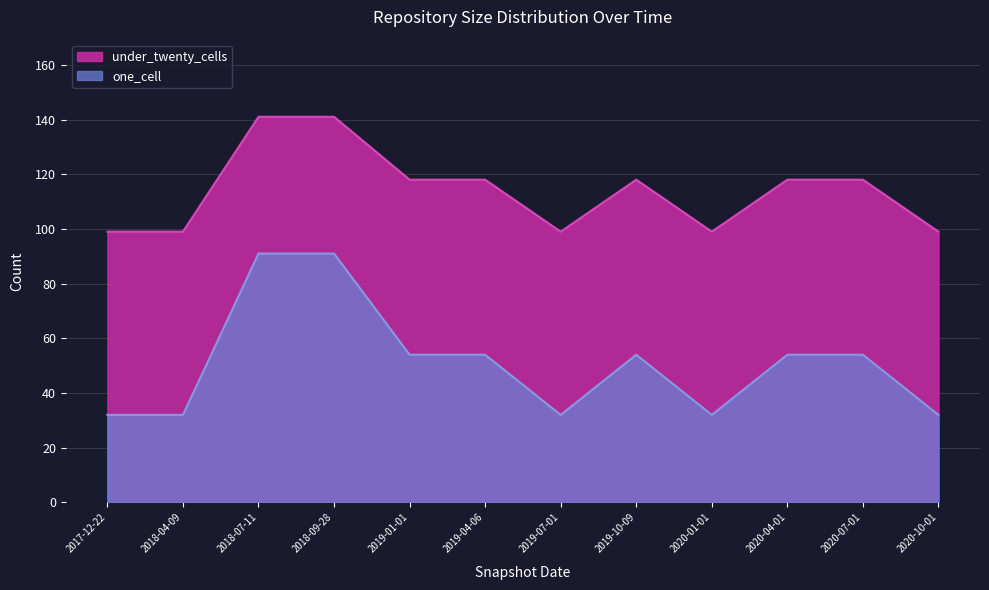

True or false: one_cell and under_twenty_cells cross at least once.

False